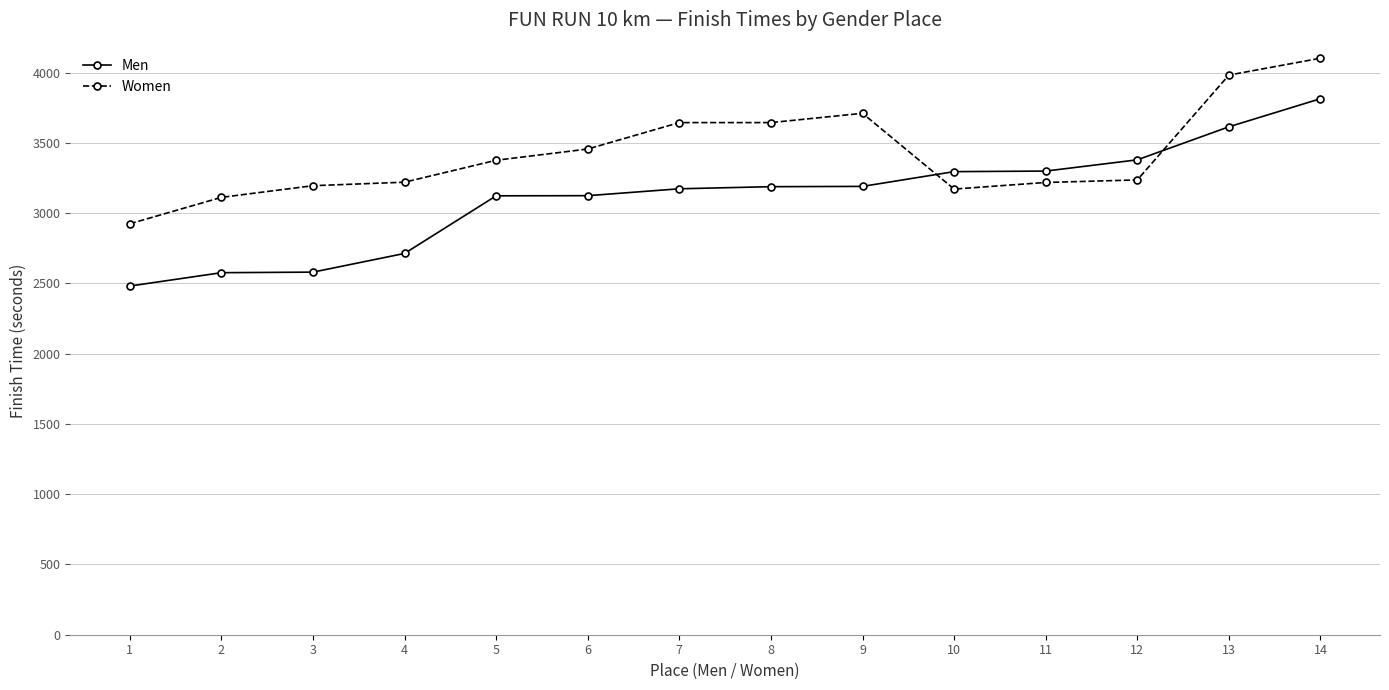

What is the spread (max minus min) of values at 9?

520